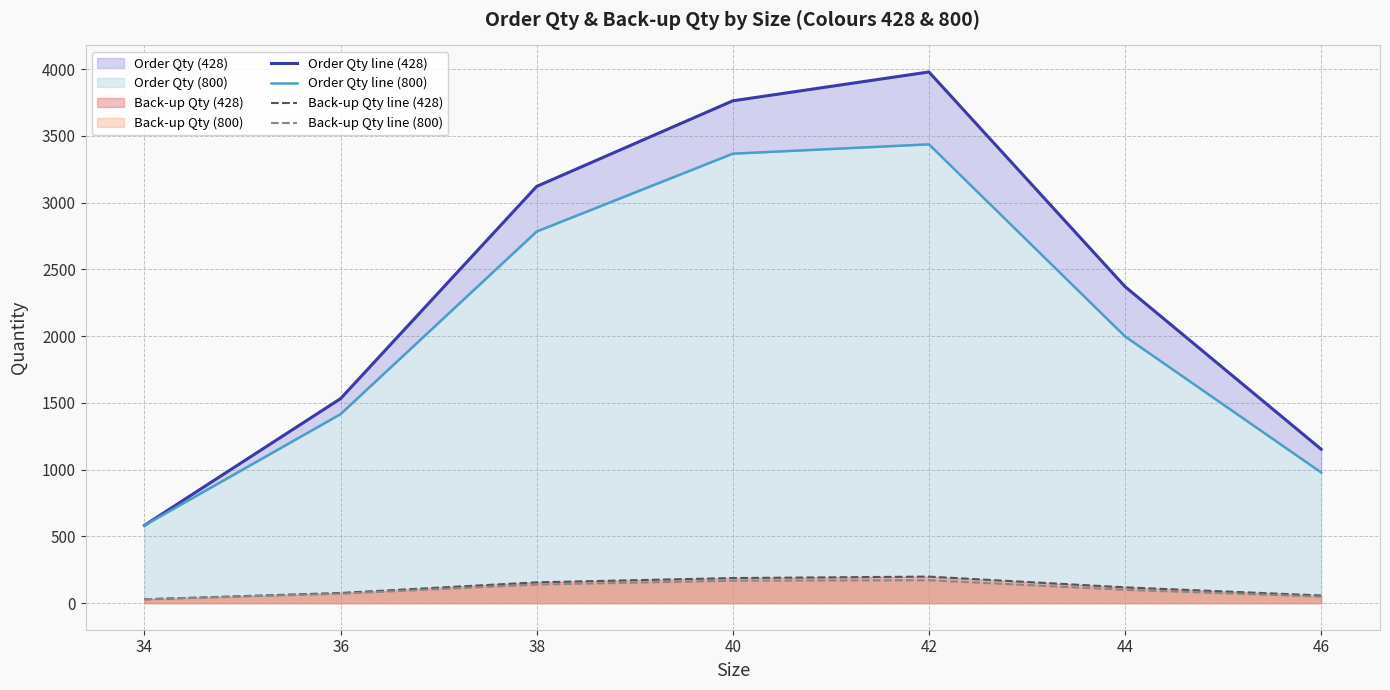

What is the value of the Back-up Qty line (800) point at the 4th from the left?

168.3